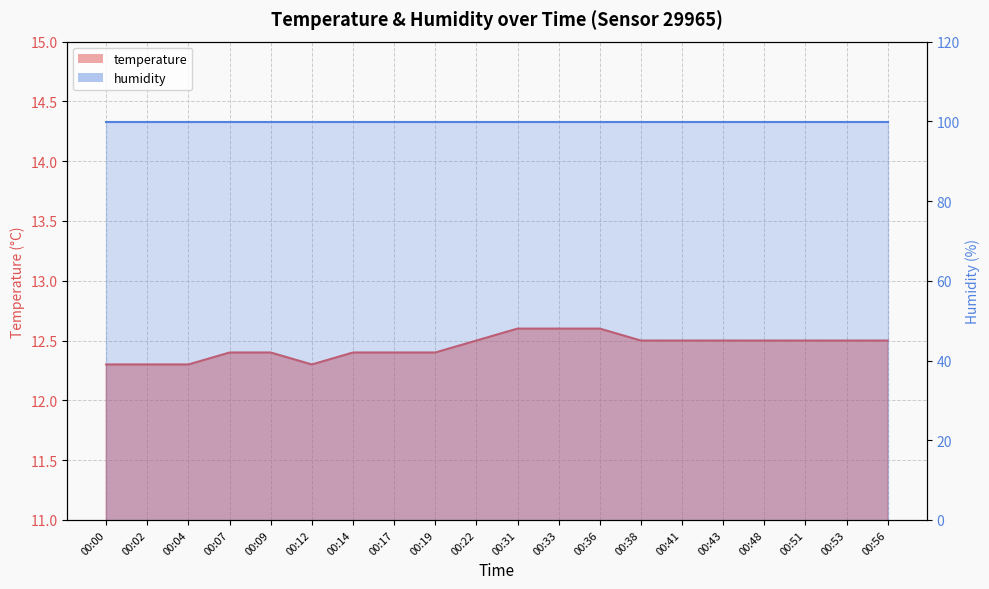

The value at 00:38 is 12.5. True or false?

True